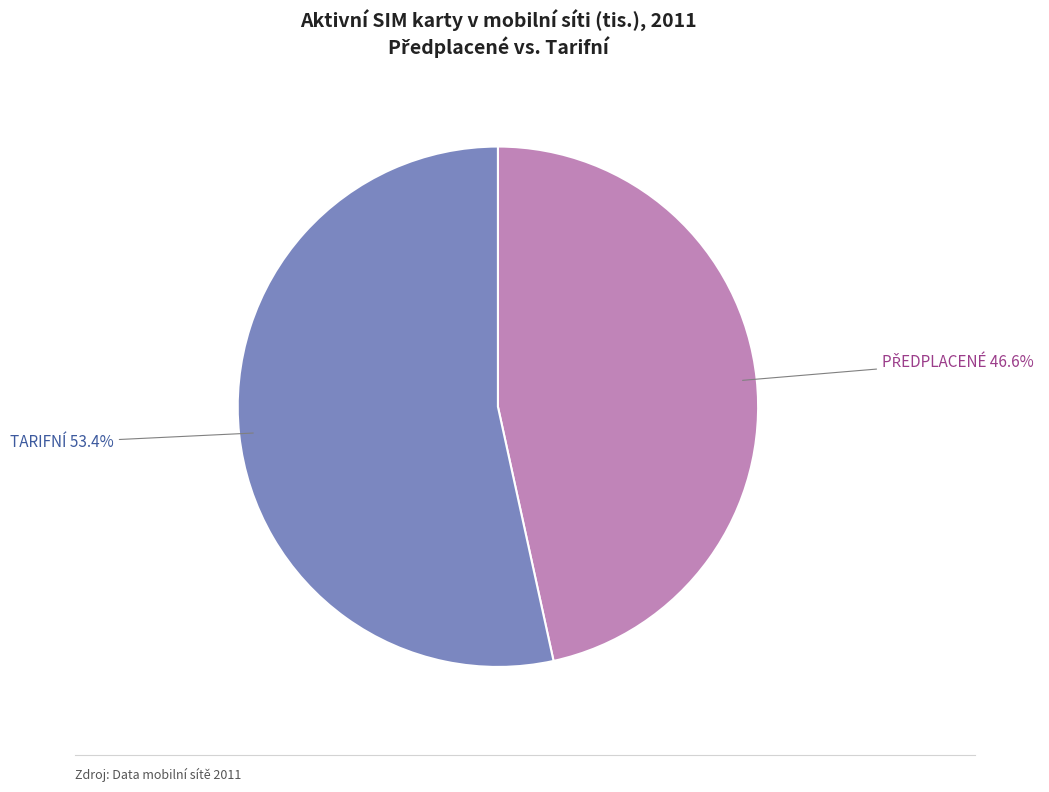

Is there a majority slice in this chart?

Yes